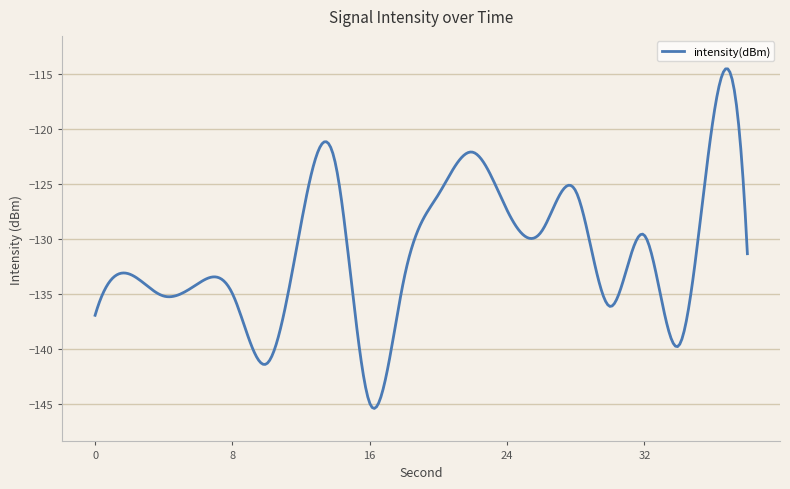

What is the greatest value displayed?

-114.5